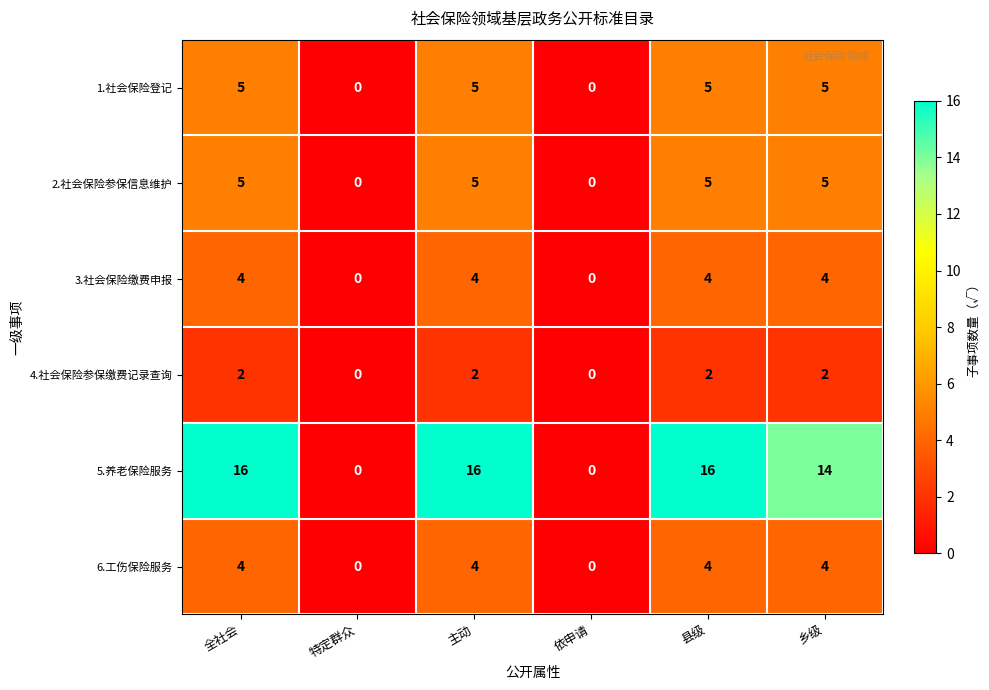

Count the number of categories in the chart.

6